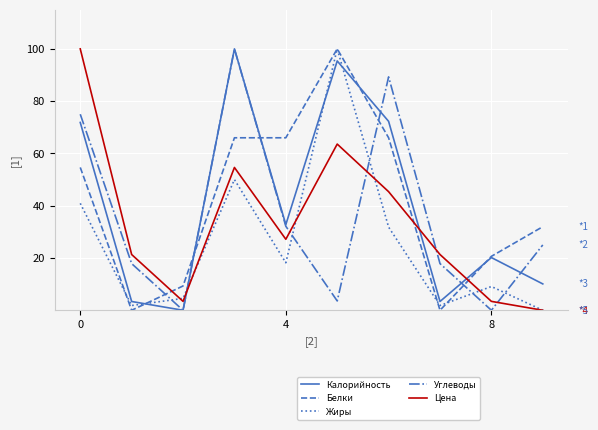

What are all the series names shown in the legend?

Калорийность, Белки, Жиры, Углеводы, Цена